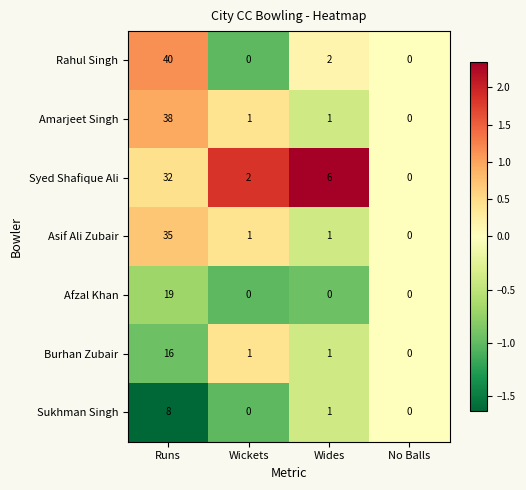

Which series changed the most between Runs and Wides?

Rahul Singh